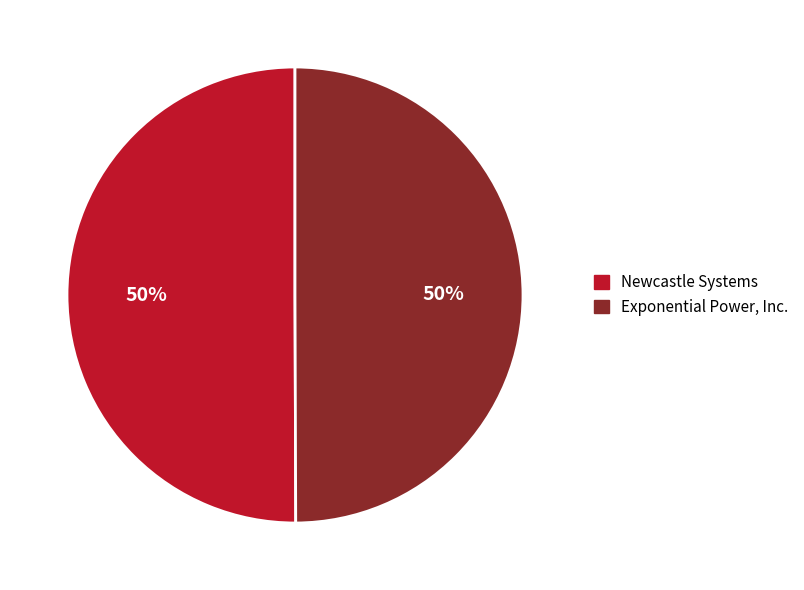

Is the sum of Newcastle Systems and Exponential Power, Inc. greater than half?

Yes